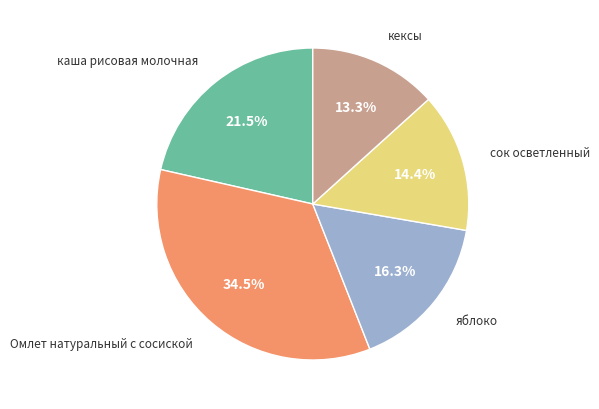

Does any single category account for the majority?

No